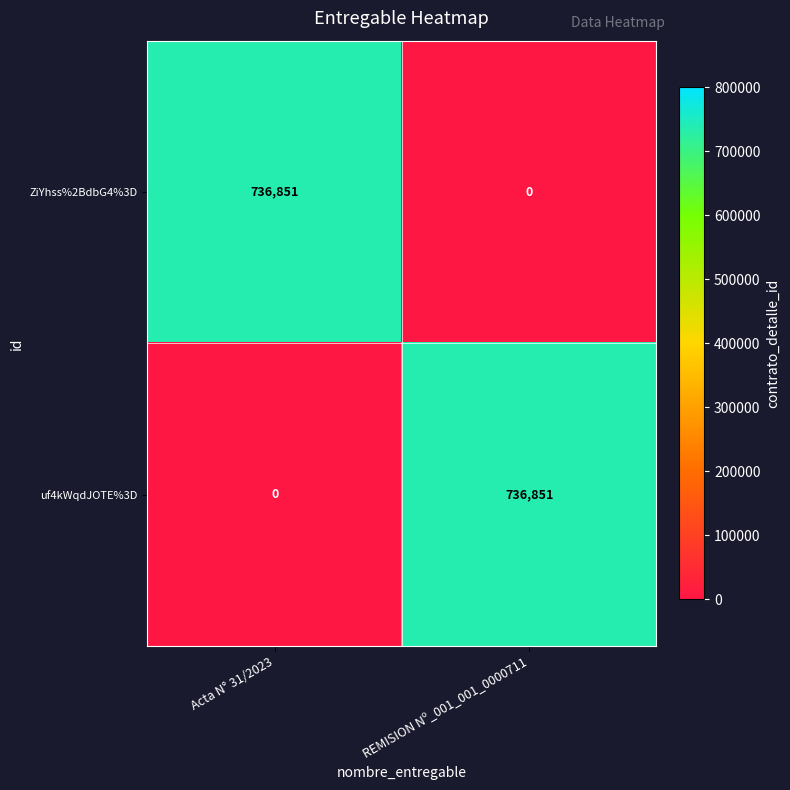

What is the spread (max minus min) of values at Acta N° 31/2023?

736851